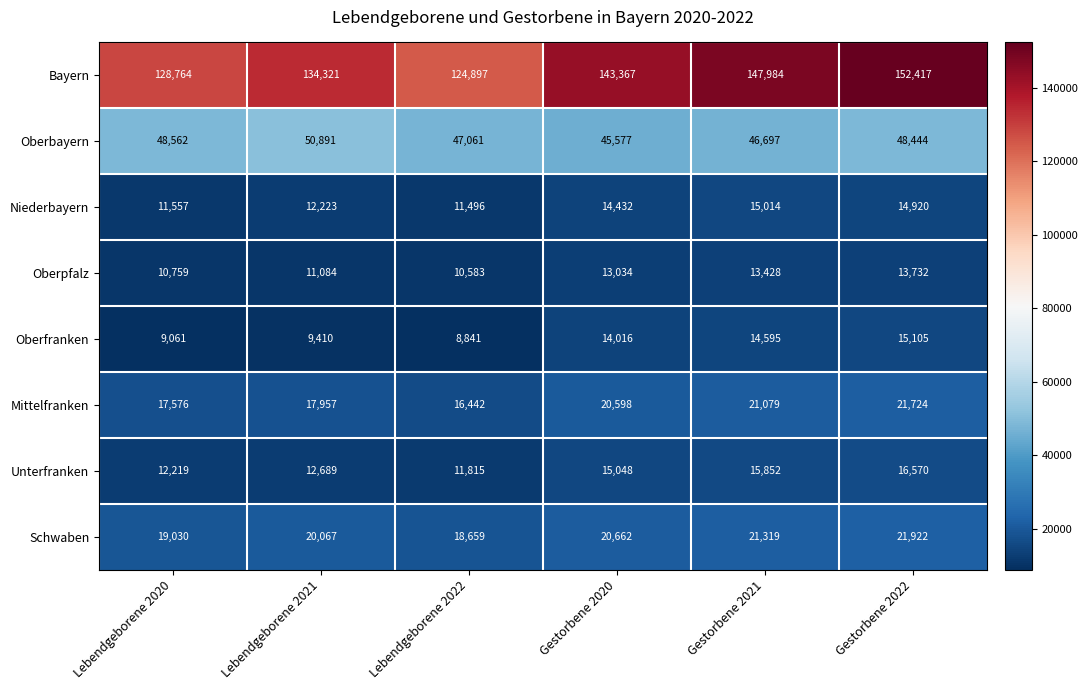

Which series has the widest spread of values?

Bayern